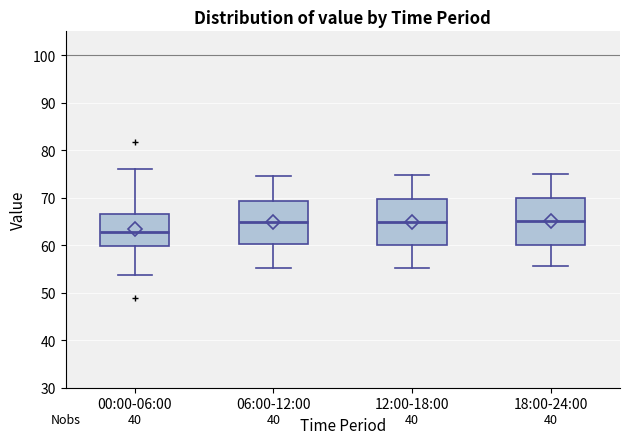

Reading left to right, read every box against the y-axis: the position of its median line, the range the box covers, and the ends of its whiskers. The values are not printed on the chart, so give them approximately, as read against the axis.

00:00-06:00: median 63, box 60 to 67, whiskers 54 to 76
06:00-12:00: median 65, box 60 to 69, whiskers 55 to 75
12:00-18:00: median 65, box 60 to 70, whiskers 55 to 75
18:00-24:00: median 65, box 60 to 70, whiskers 56 to 75